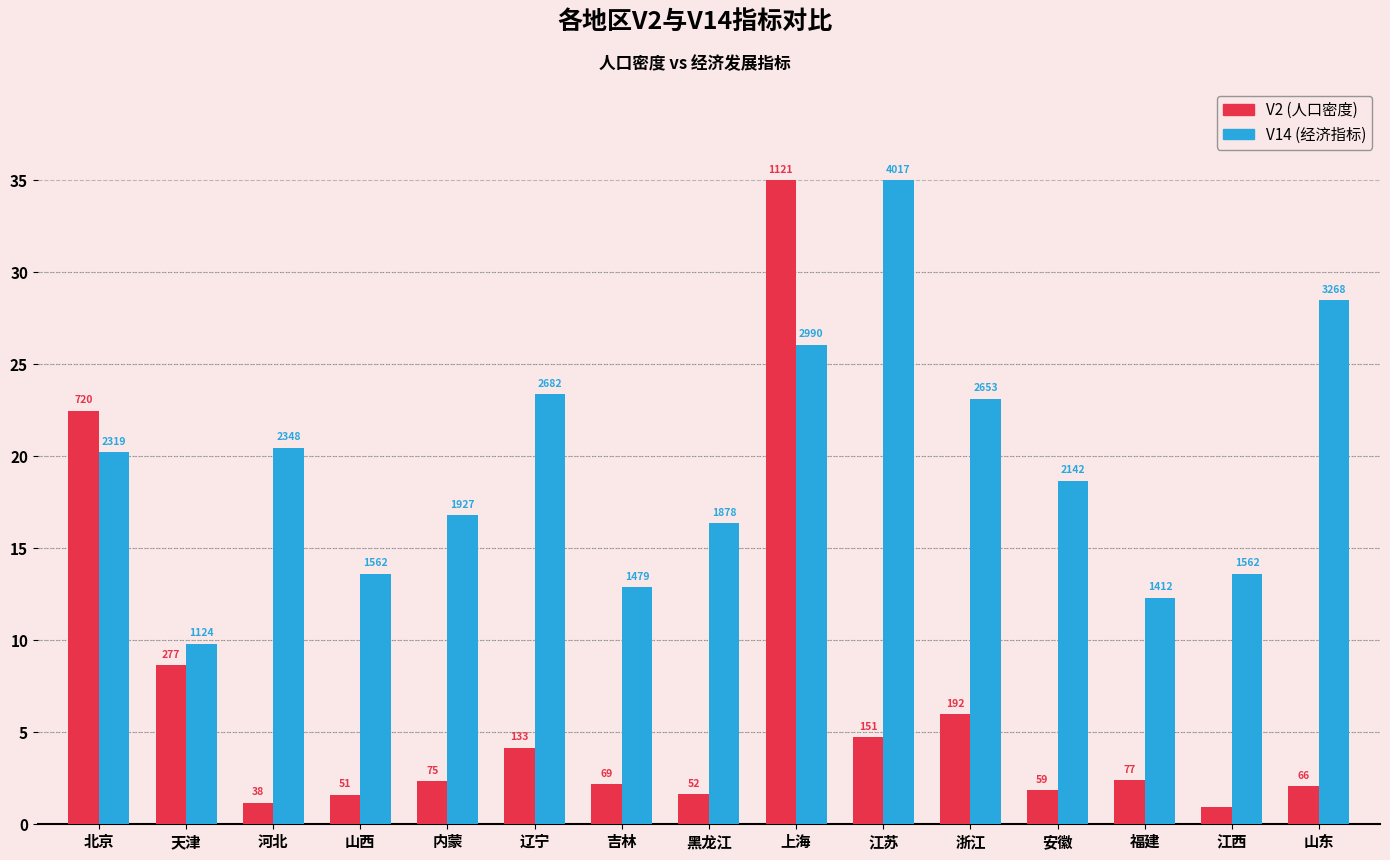

How many bars are there in each group?

2